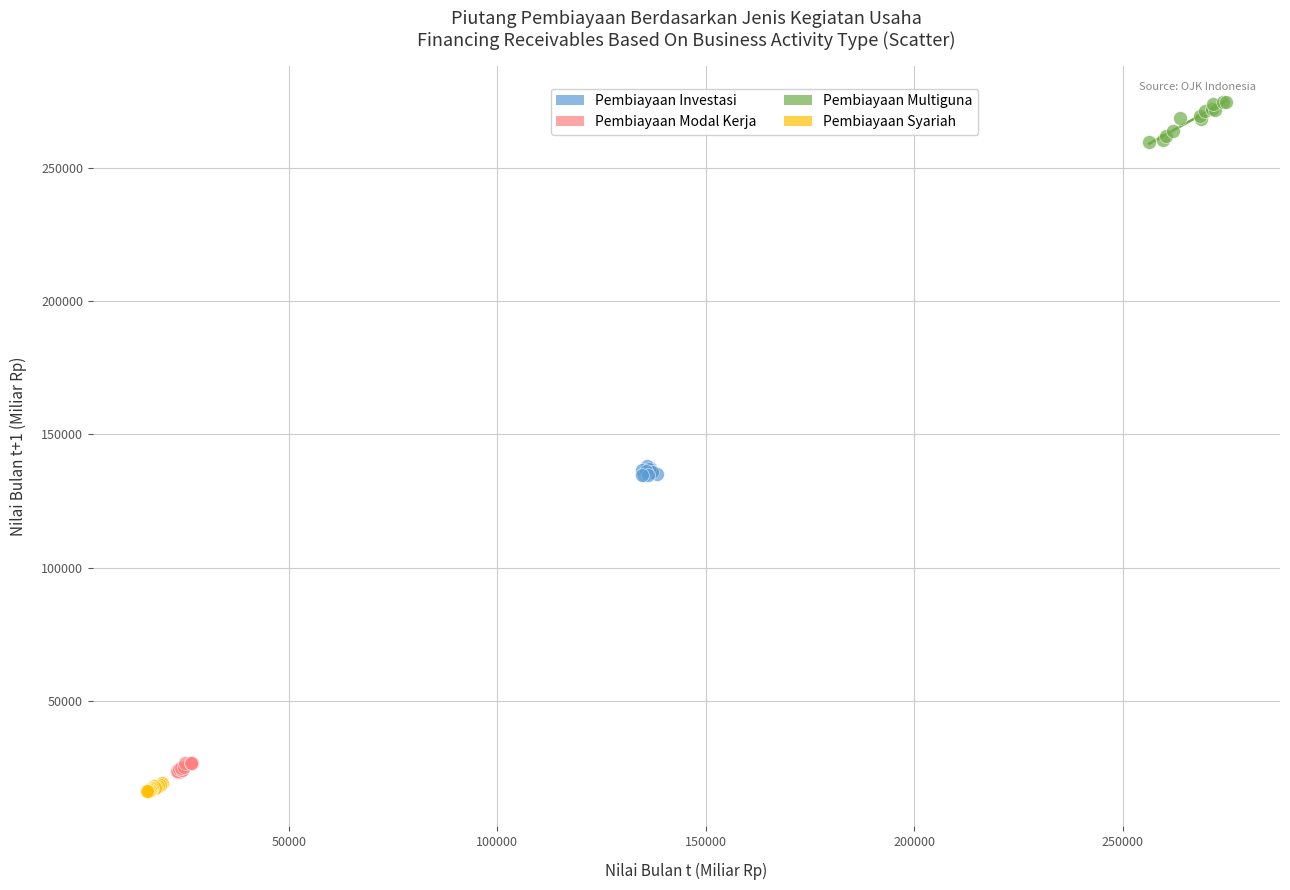

What are all the series names shown in the legend?

Pembiayaan Investasi, Pembiayaan Modal Kerja, Pembiayaan Multiguna, Pembiayaan Syariah